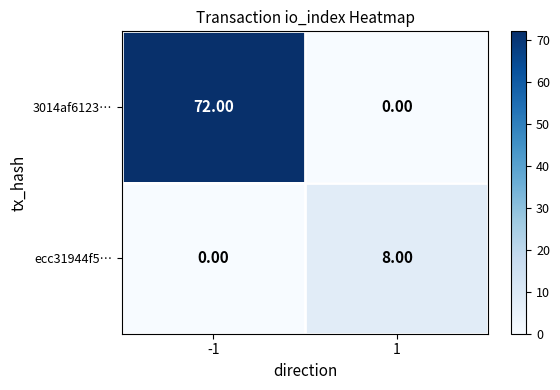

What is the difference between the 3014af6123… values at 1 and -1?

72